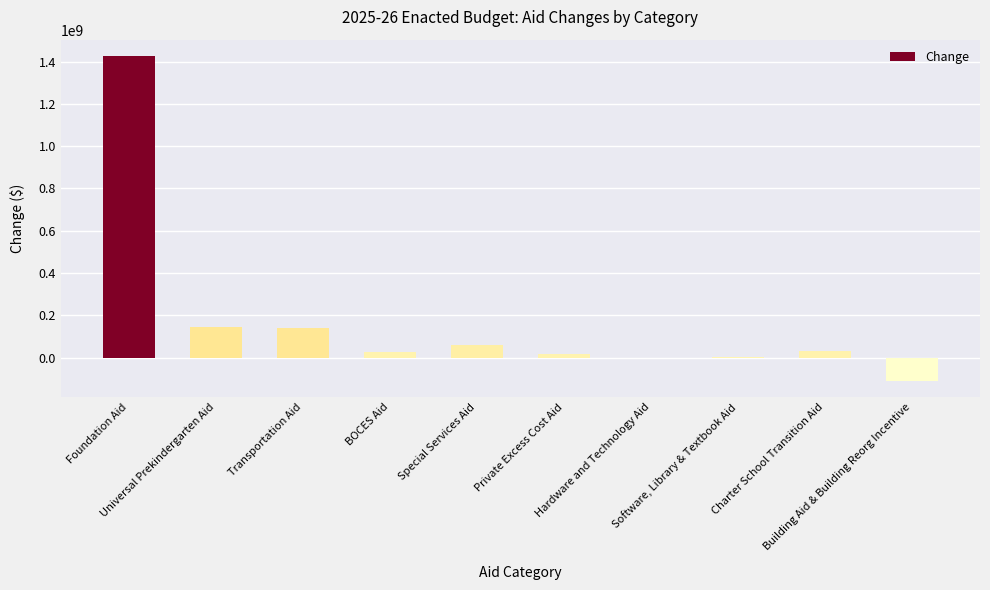

What is the maximum value shown in the chart?

1426580017